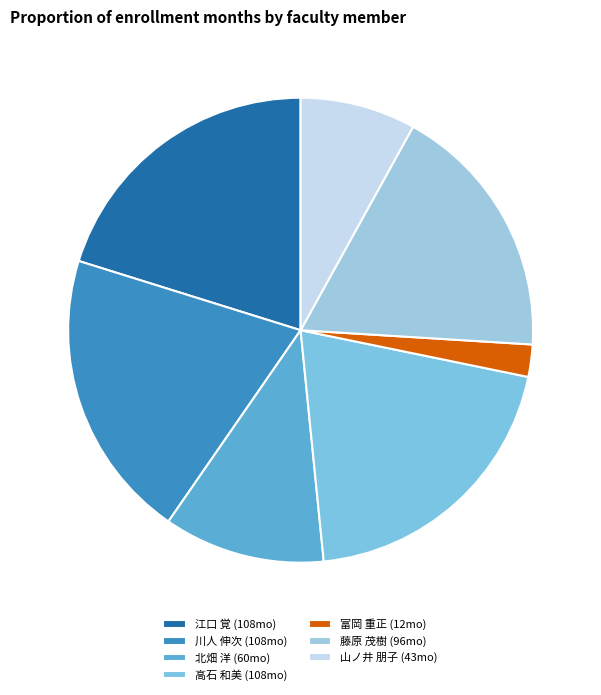

Count the number of slices in the pie.

7